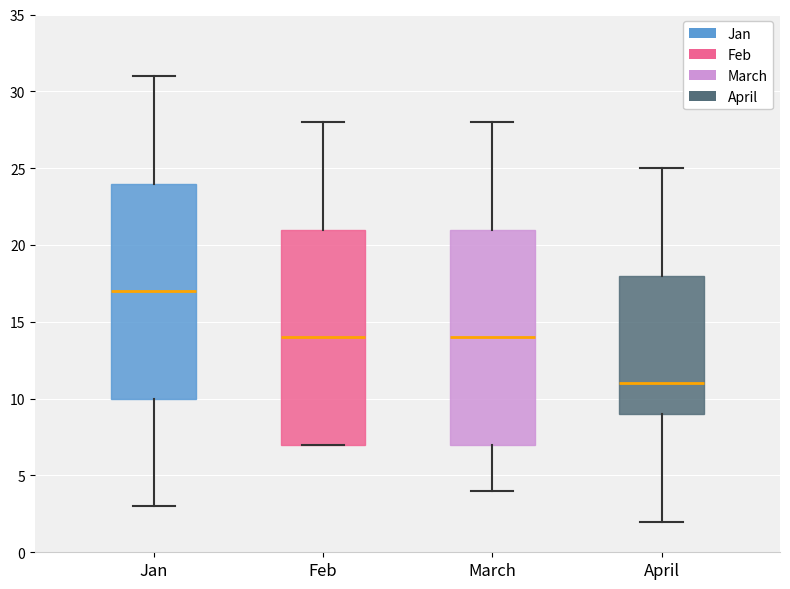

Where does the median line of the box for April sit on the y-axis? The values are not printed on the chart, so give them approximately, as read against the axis.

11